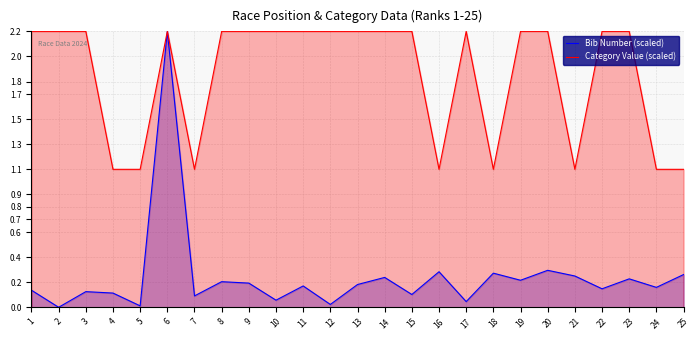

What is the value of the Category Value (scaled) point at the 22nd from the left?

2.2